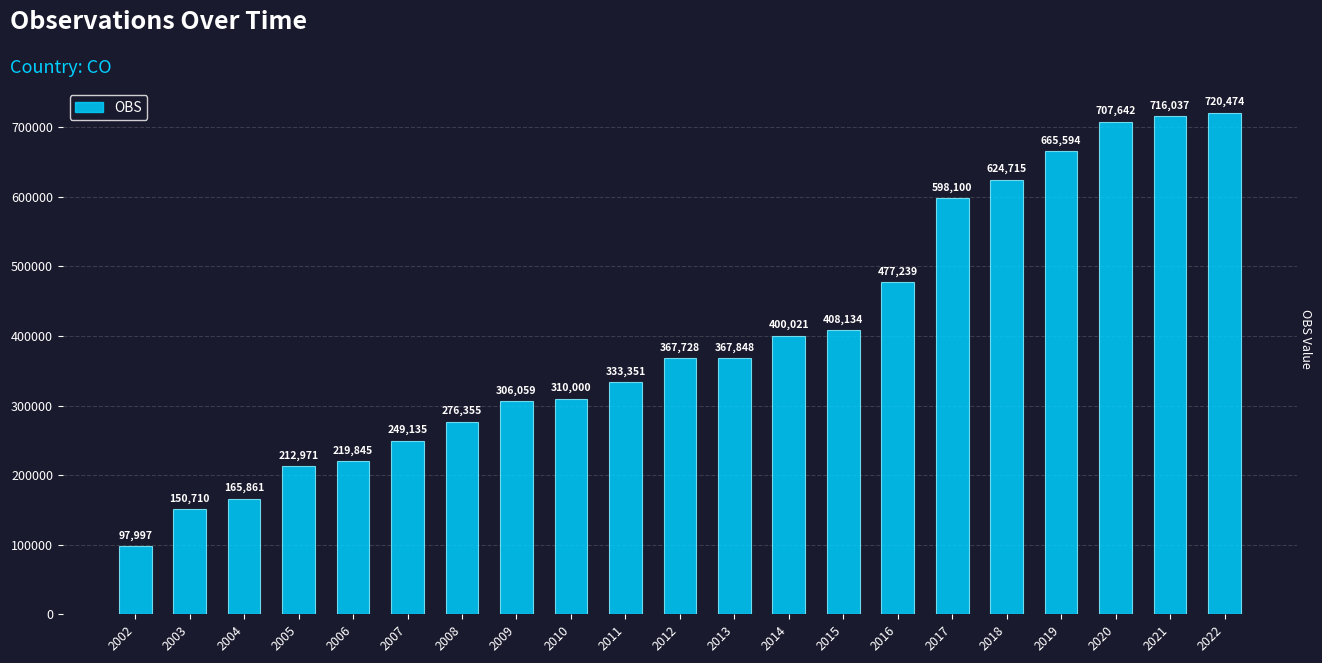

Which label corresponds to the smallest value in the chart?

2002